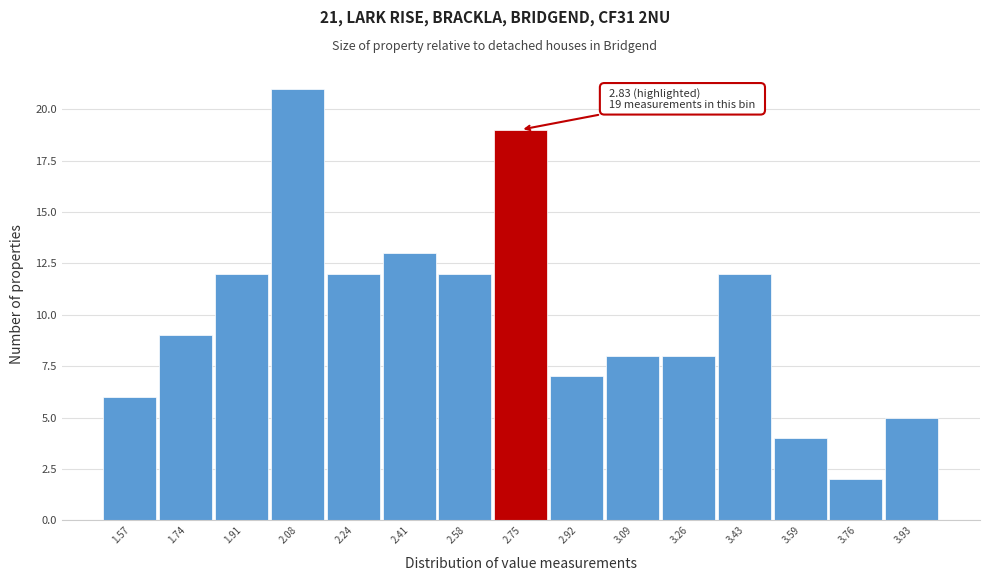

Reading right to left, extract all data points from this chart.

5	2	4	12	8	8	7	19	12	13	12	21	12	9	6